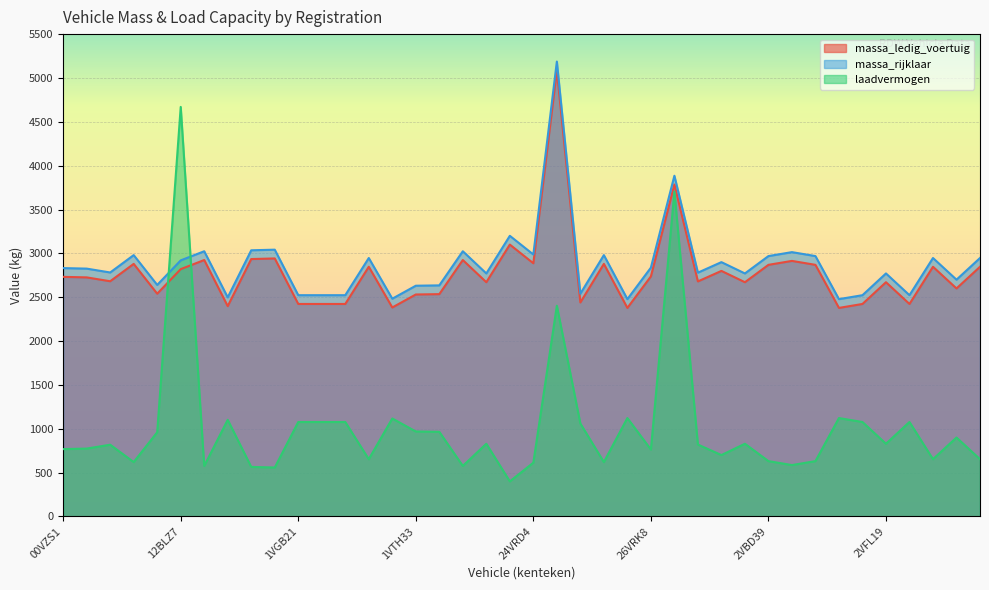

Reading left to right, extract all data points from this chart.

massa_ledig_voertuig: 00VZS1=2732	03VRS6=2726	03VXS8=2682	05VVS3=2880	09BVFG=2540	12BLZ7=2820	17VPX9=2924	17VTP7=2398	1VBZ70=2935	1VFX24=2942	1VGB21=2423	1VHD11=2423	1VJH21=2423	1VRZ50=2847	1VSK67=2383	1VTH33=2531	21VRD8=2535	22VRD8=2924	23VPF7=2671	24VNF5=3100	24VRD4=2887	25BRL8=5087	25VGB3=2440	25VRK8=2880	25VXG8=2378	26VRK8=2737	27BPB8=3785	27BVNK=2680	27BXJJ=2800	29VPF7=2671	2VBD39=2869	2VBP72=2914	2VDN22=2869	2VDT27=2378	2VFL18=2423	2VFL19=2671	2VGT58=2423	2VGV08=2847	2VHK94=2600	2VKR65=2847
massa_rijklaar: 00VZS1=2832	03VRS6=2826	03VXS8=2782	05VVS3=2980	09BVFG=2640	12BLZ7=2920	17VPX9=3024	17VTP7=2498	1VBZ70=3035	1VFX24=3042	1VGB21=2523	1VHD11=2523	1VJH21=2523	1VRZ50=2947	1VSK67=2483	1VTH33=2631	21VRD8=2635	22VRD8=3024	23VPF7=2771	24VNF5=3200	24VRD4=2987	25BRL8=5187	25VGB3=2540	25VRK8=2980	25VXG8=2478	26VRK8=2837	27BPB8=3885	27BVNK=2780	27BXJJ=2900	29VPF7=2771	2VBD39=2969	2VBP72=3014	2VDN22=2969	2VDT27=2478	2VFL18=2523	2VFL19=2771	2VGT58=2523	2VGV08=2947	2VHK94=2700	2VKR65=2947
laadvermogen: 00VZS1=768	03VRS6=774	03VXS8=818	05VVS3=620	09BVFG=960	12BLZ7=4670	17VPX9=576	17VTP7=1102	1VBZ70=565	1VFX24=558	1VGB21=1077	1VHD11=1077	1VJH21=1077	1VRZ50=653	1VSK67=1117	1VTH33=969	21VRD8=965	22VRD8=576	23VPF7=829	24VNF5=400	24VRD4=613	25BRL8=2403	25VGB3=1060	25VRK8=620	25VXG8=1122	26VRK8=763	27BPB8=3705	27BVNK=820	27BXJJ=700	29VPF7=829	2VBD39=631	2VBP72=586	2VDN22=631	2VDT27=1122	2VFL18=1077	2VFL19=829	2VGT58=1077	2VGV08=653	2VHK94=900	2VKR65=653